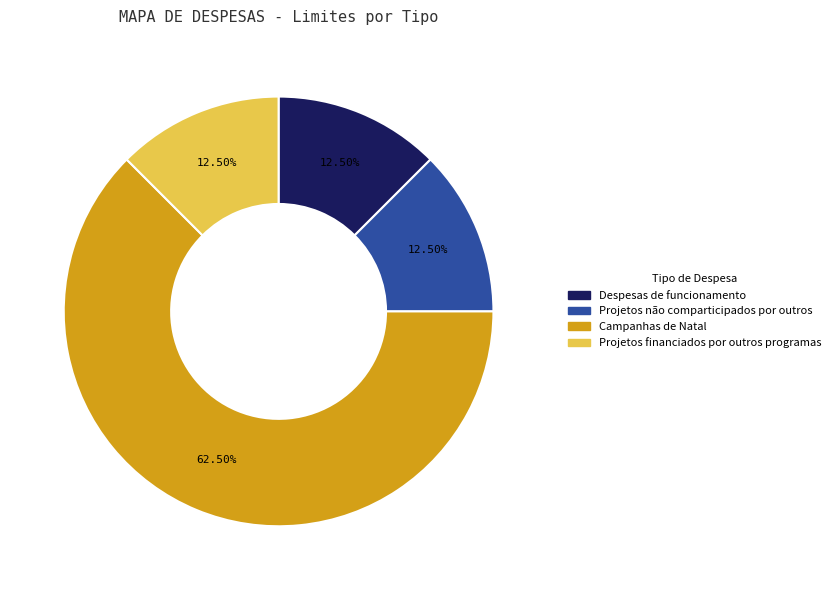

How many segments does this pie chart have?

4